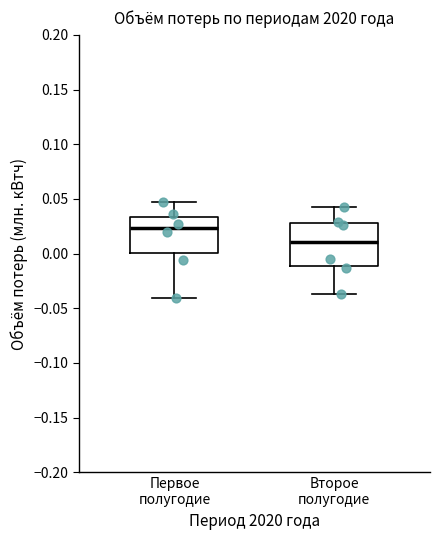

Where is the upper edge of the box for Первое полугодие on the y-axis? The values are not printed on the chart, so give them approximately, as read against the axis.

0.035